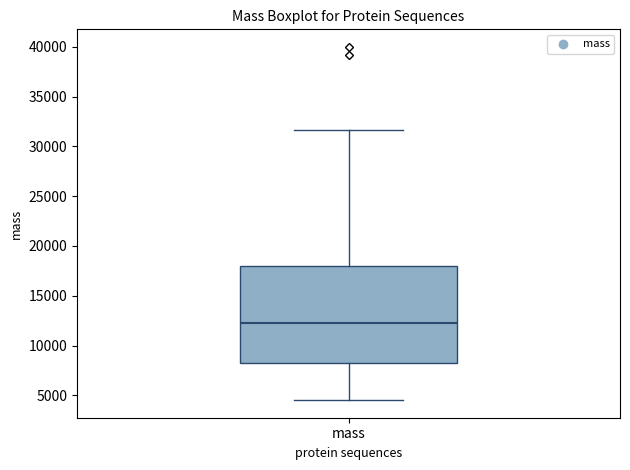

Where is the lower edge of the box for mass on the y-axis? The values are not printed on the chart, so give them approximately, as read against the axis.

8000